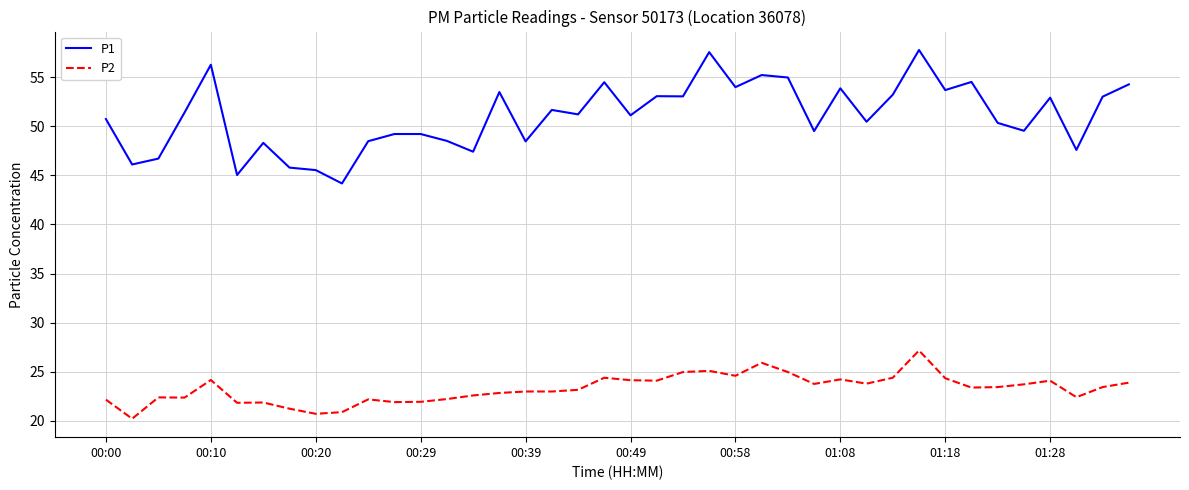

Rank the series by their average value, from lowest to highest.

P2, P1